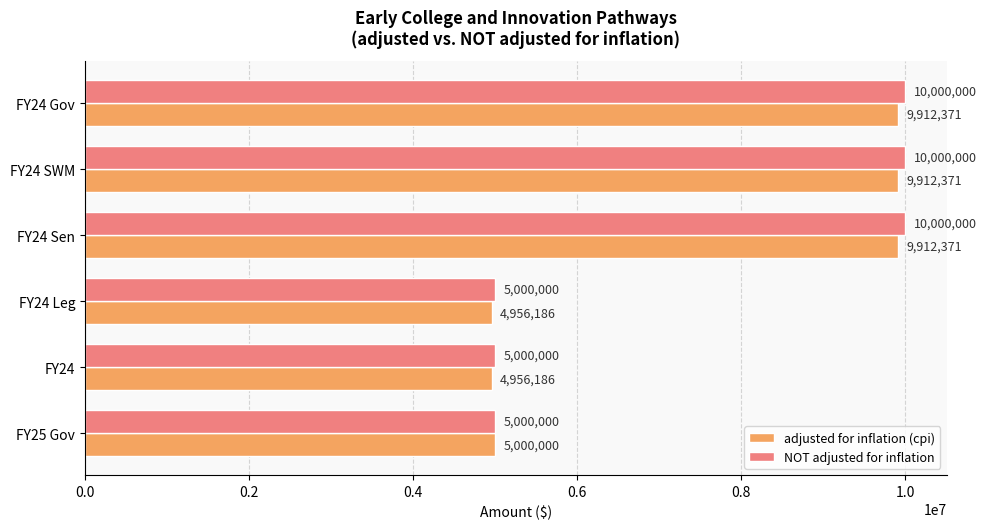

Is the value of NOT adjusted for inflation at FY24 Leg greater than the value of adjusted for inflation (cpi) at FY24?

Yes